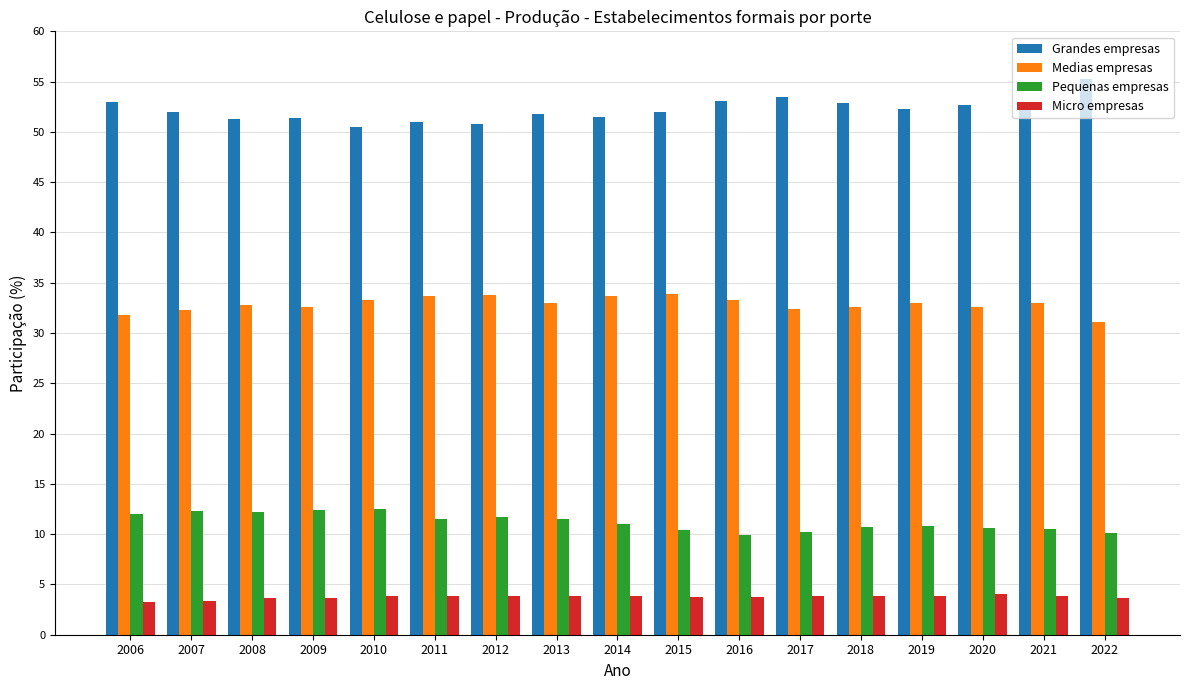

Are the bars grouped side by side (vs. stacked)?

Yes